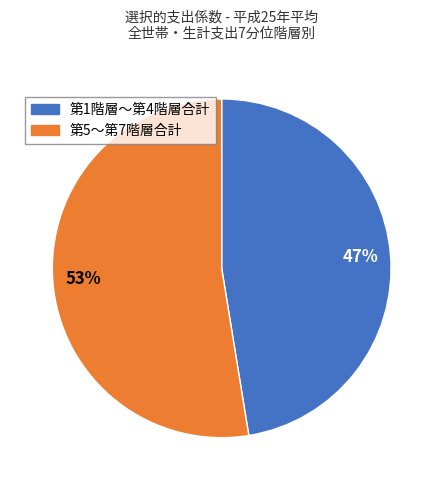

To the nearest percent, what is the average slice percentage?

50%